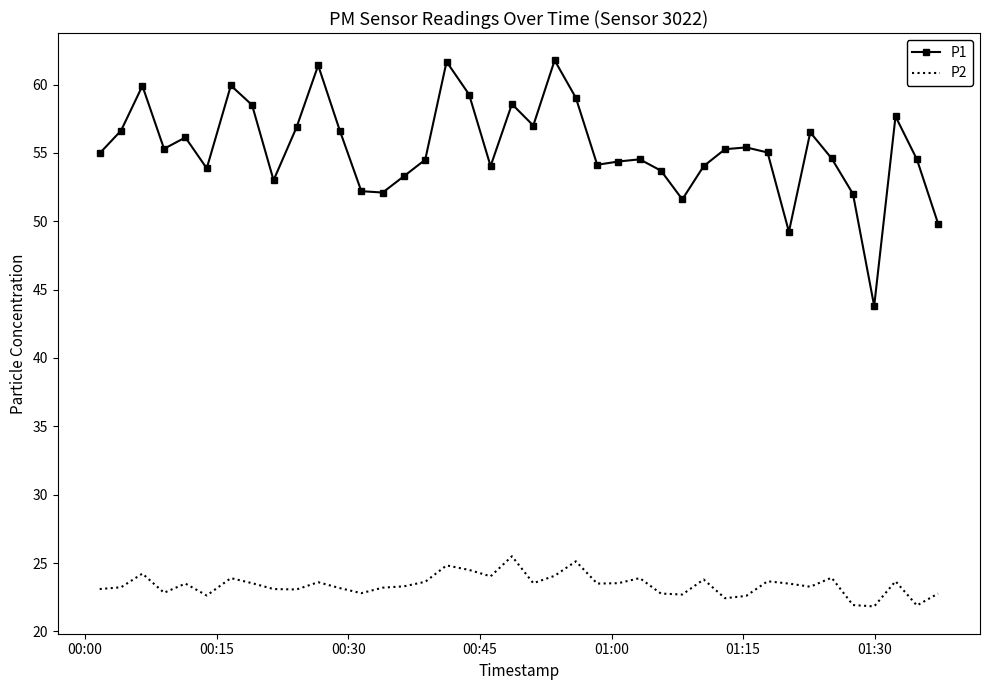

What is the minimum value for P1?

43.8